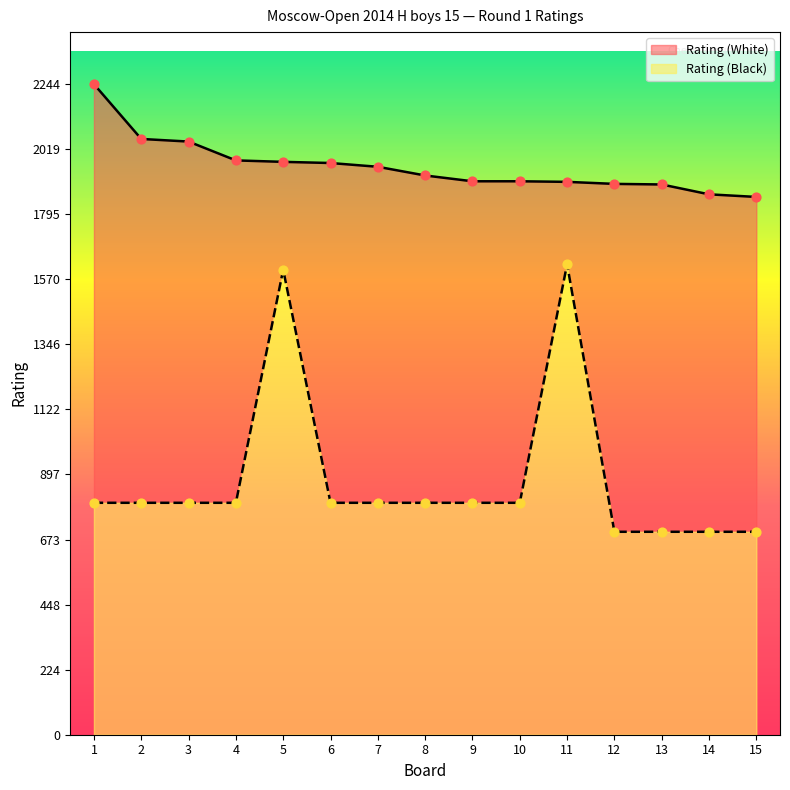

Which series has the largest total across all categories?

Rating (White)